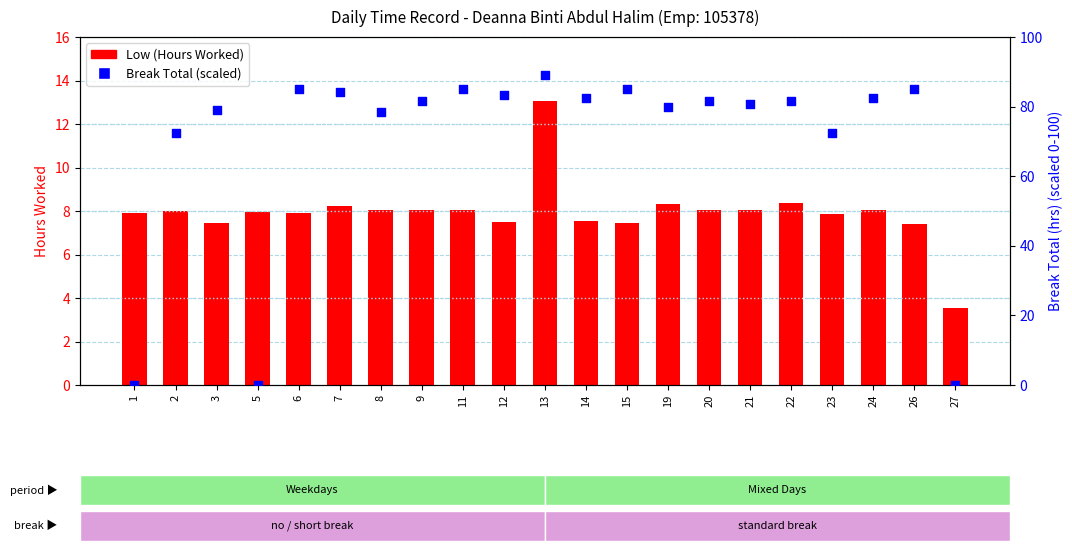

Is the value of Break Total (scaled) at 14 greater than the value of Low (Hours Worked) at 7?

Yes